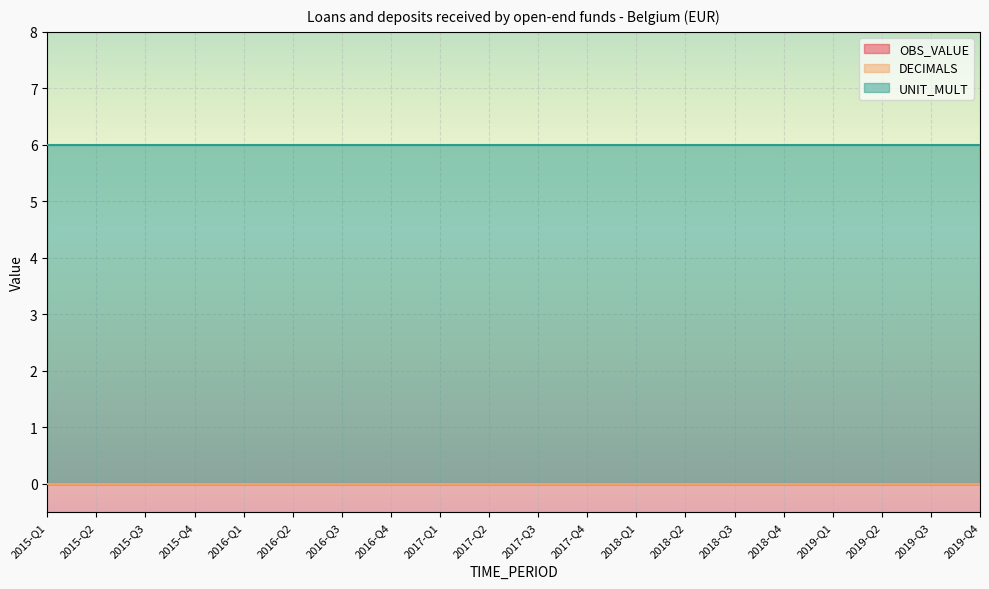

What is the difference between the highest and lowest values at 2019-Q4?

6